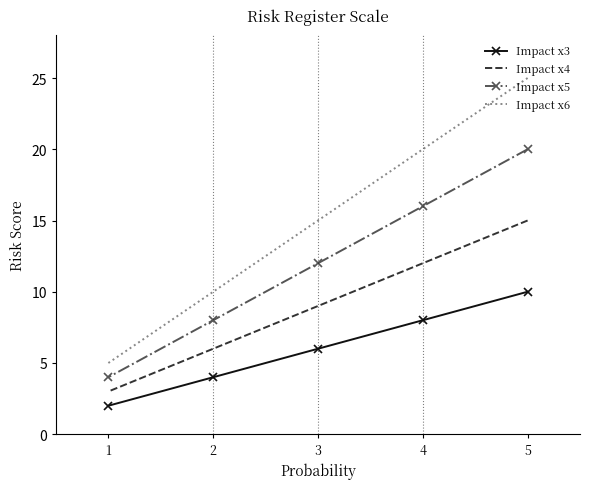

Which series has the widest spread of values?

Impact x6